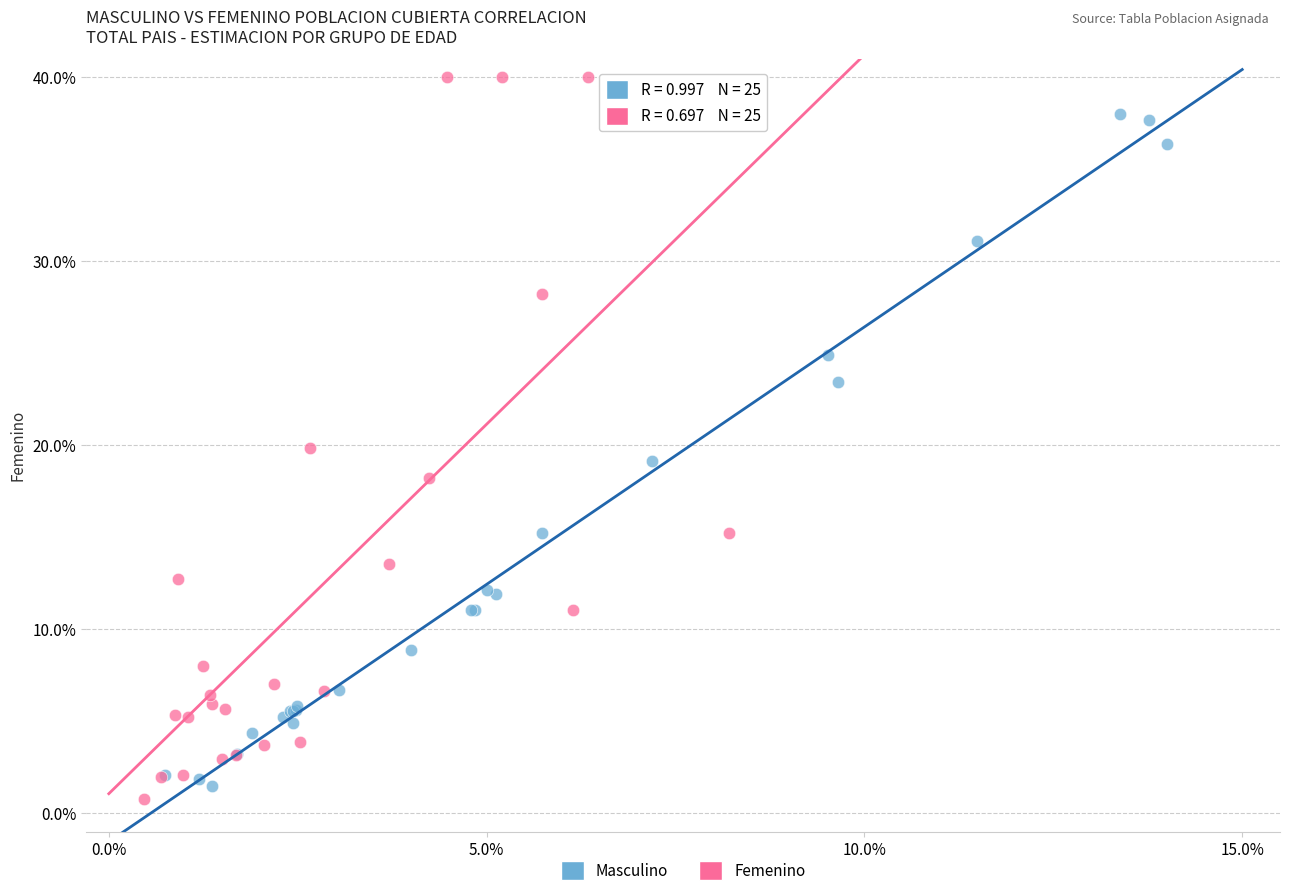

Which series reaches the maximum Y coordinate?

Femenino